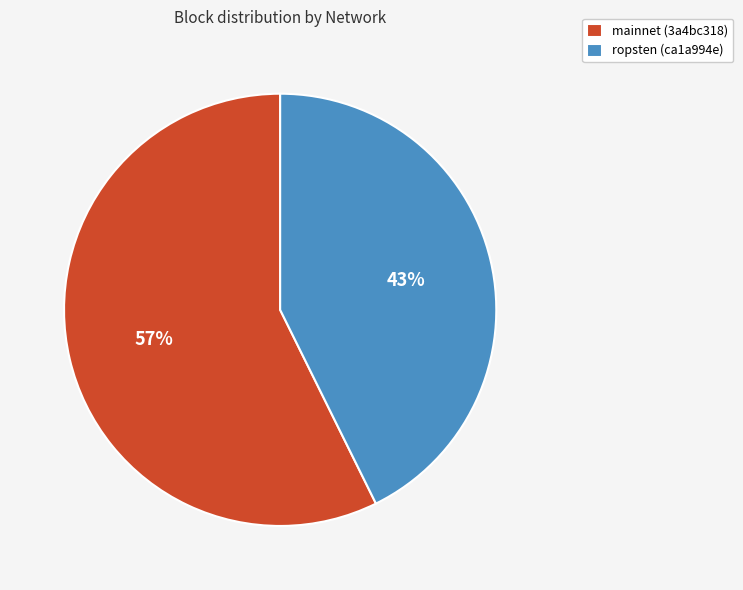

To the nearest percent, what portion does mainnet (3a4bc318) represent?

57%